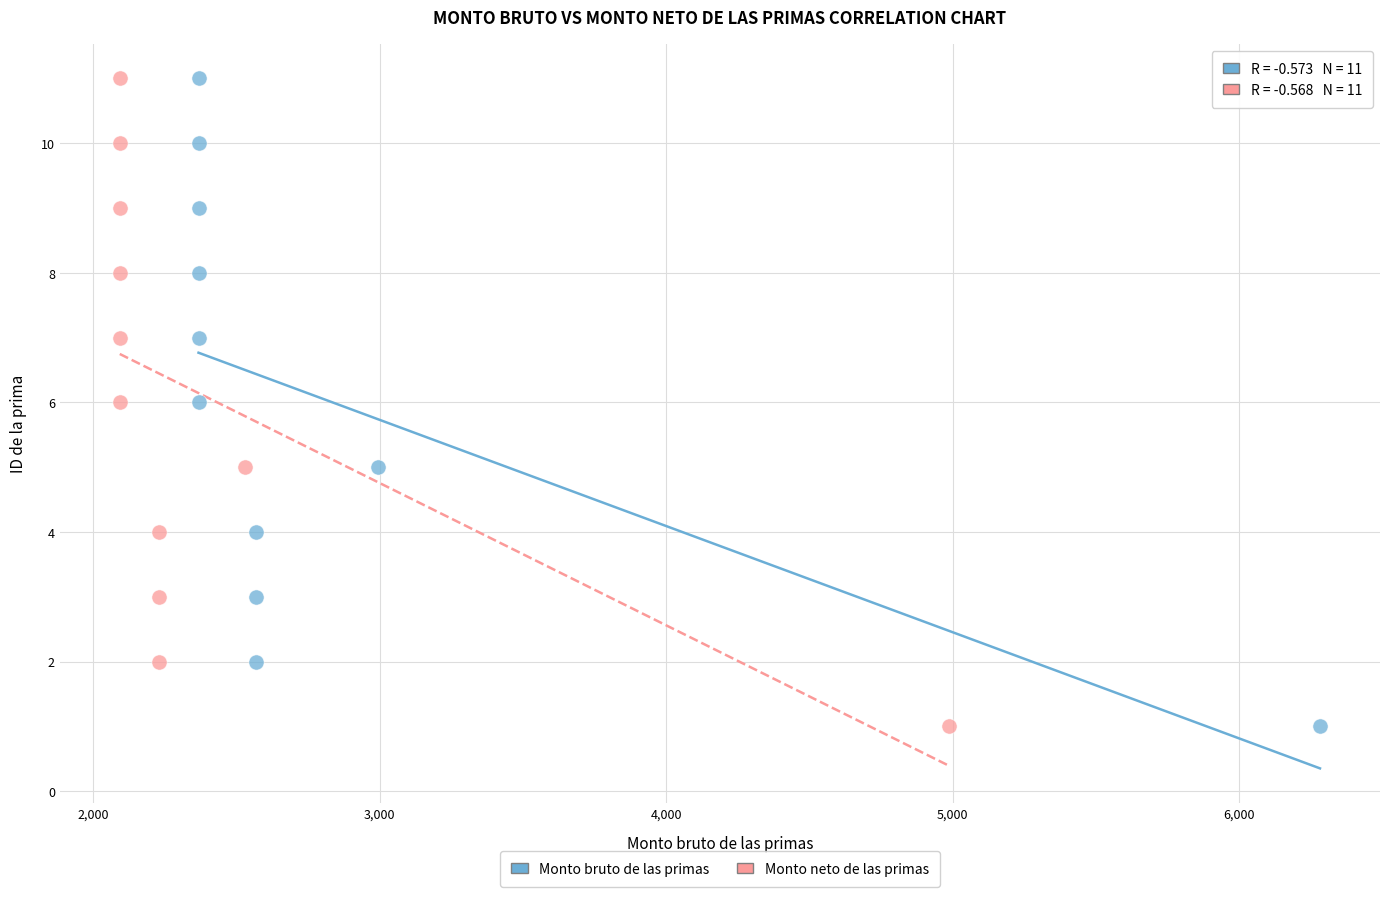

What are all the series names shown in the legend?

Monto bruto de las primas, Monto neto de las primas